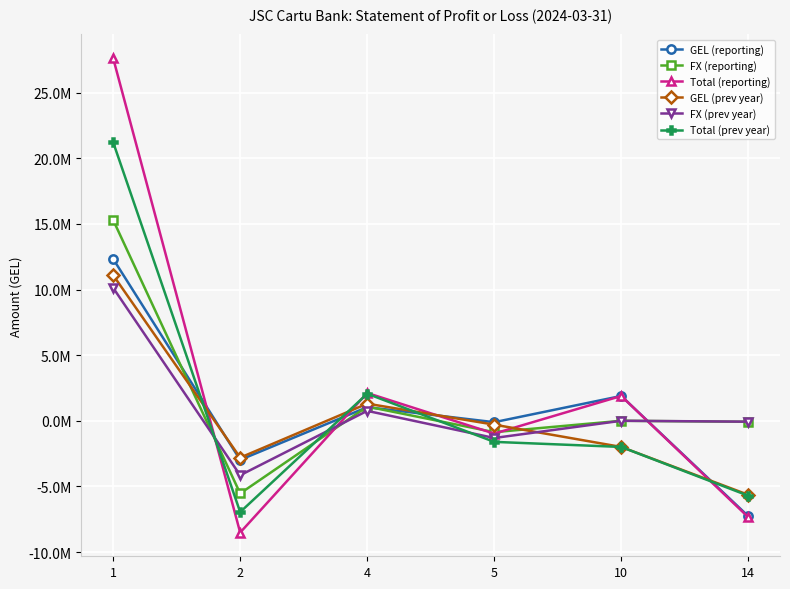

Does the chart have visible grid lines?

Yes